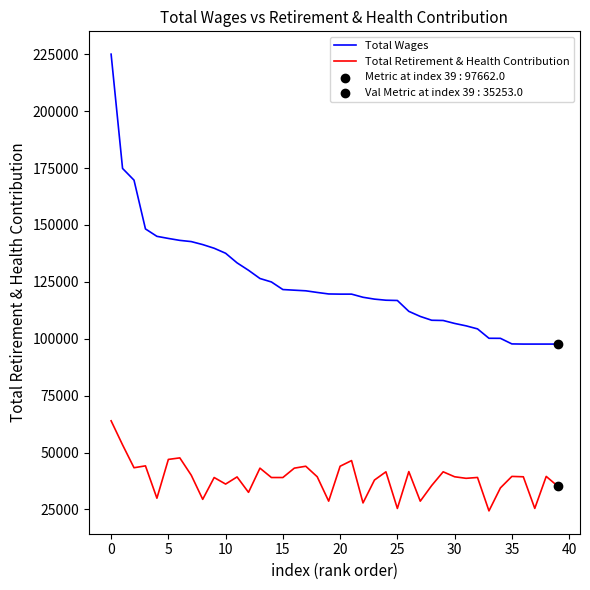

Which series has the largest total across all categories?

Total Wages